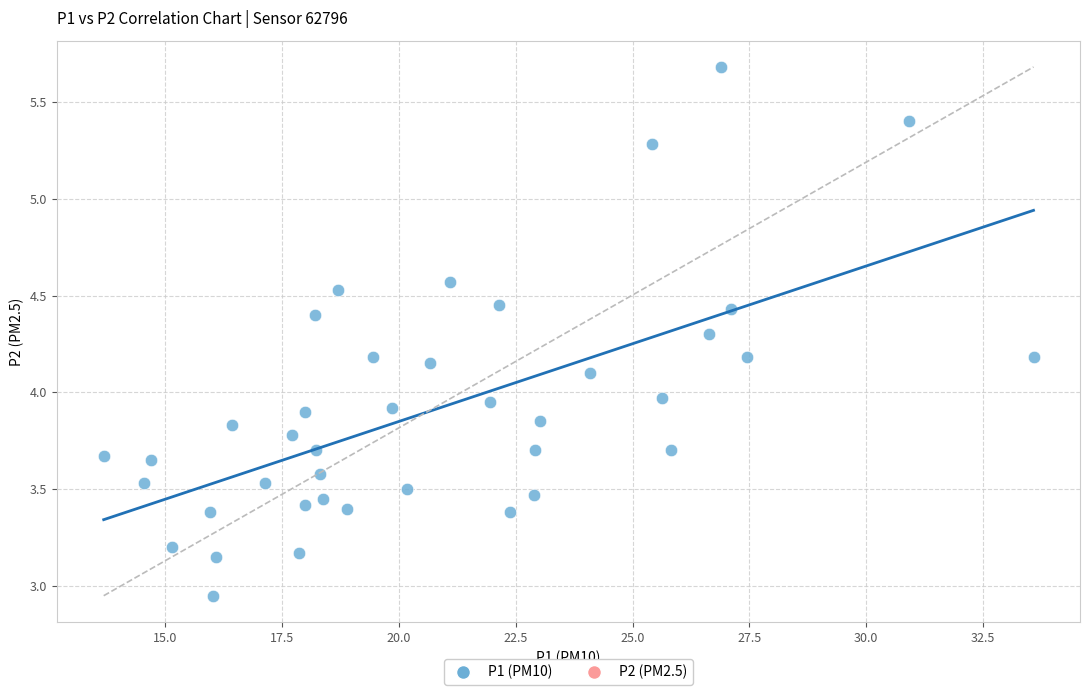

What is the range of Y values (max minus min)?

2.7